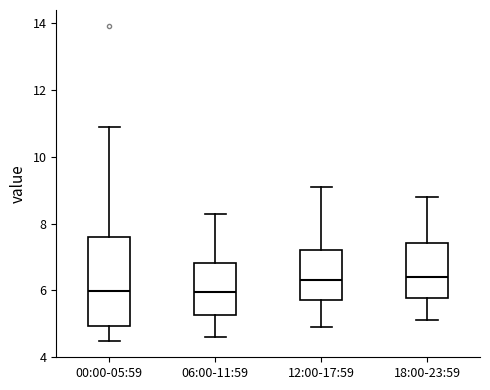

Where does the median line of the box for 18:00-23:59 sit on the y-axis? The values are not printed on the chart, so give them approximately, as read against the axis.

6.4